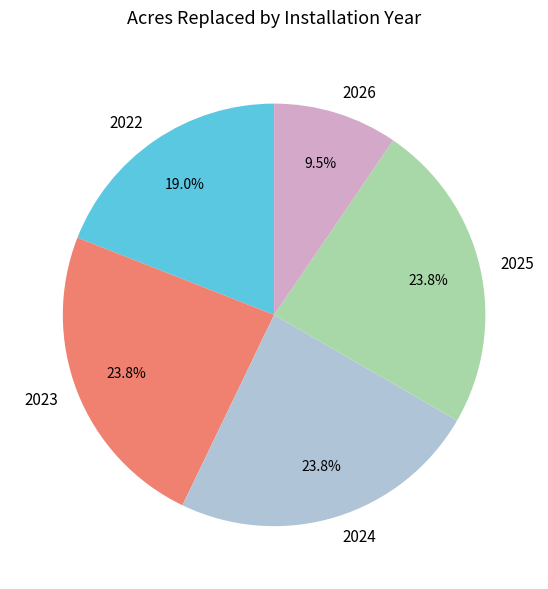

Which slice is the smallest?

2026